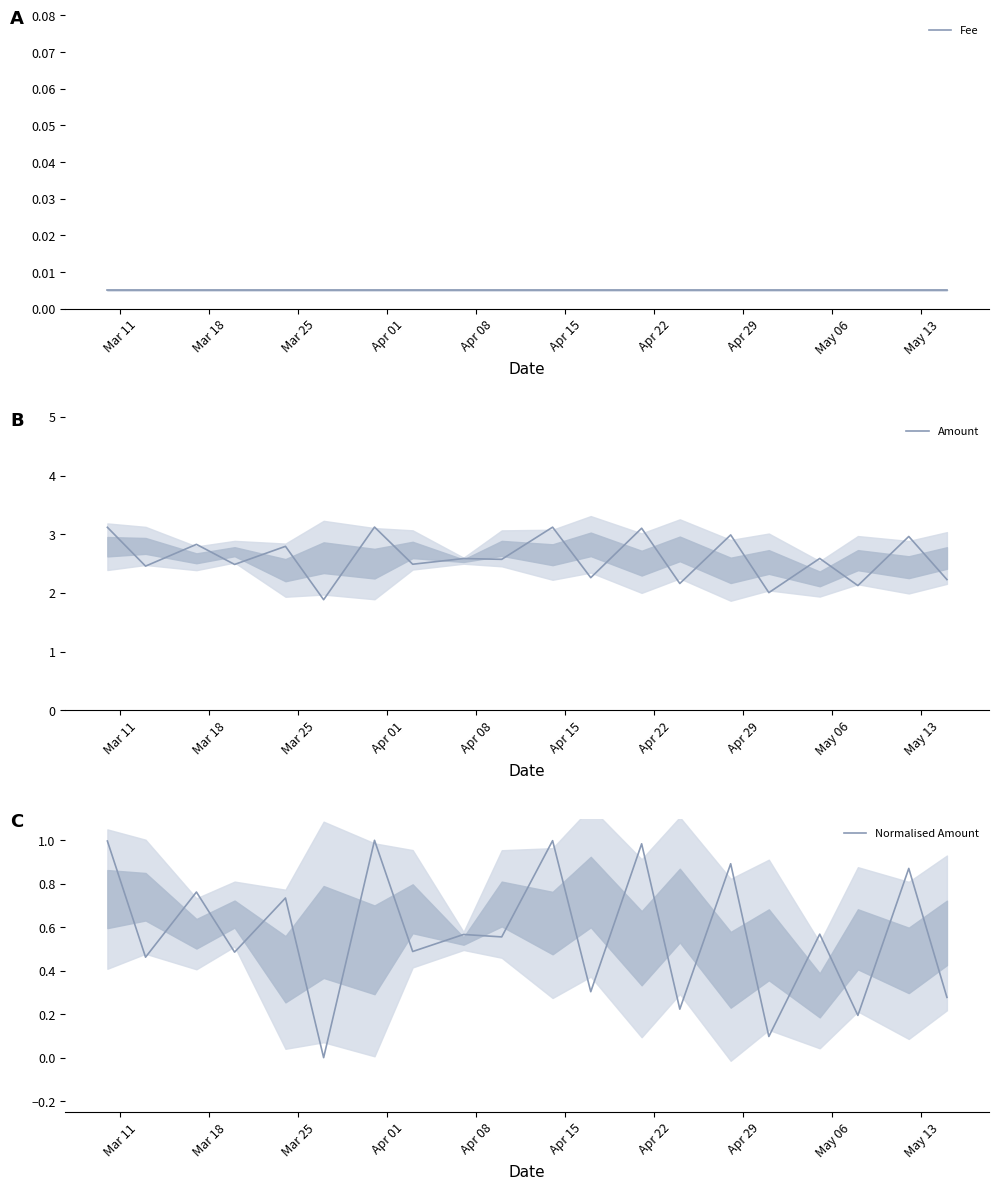

How many values in Normalised Amount are above zero?

19